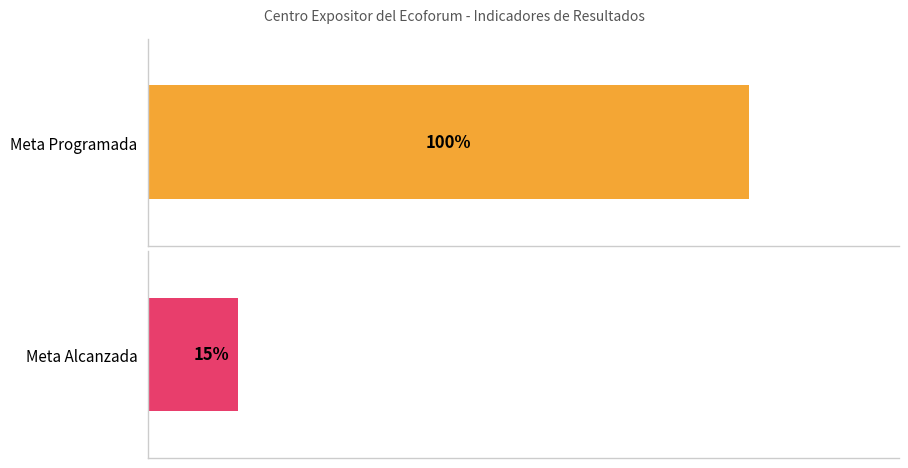

The value of Meta Alcanzada at COMPONENTE is 7. True or false?

False